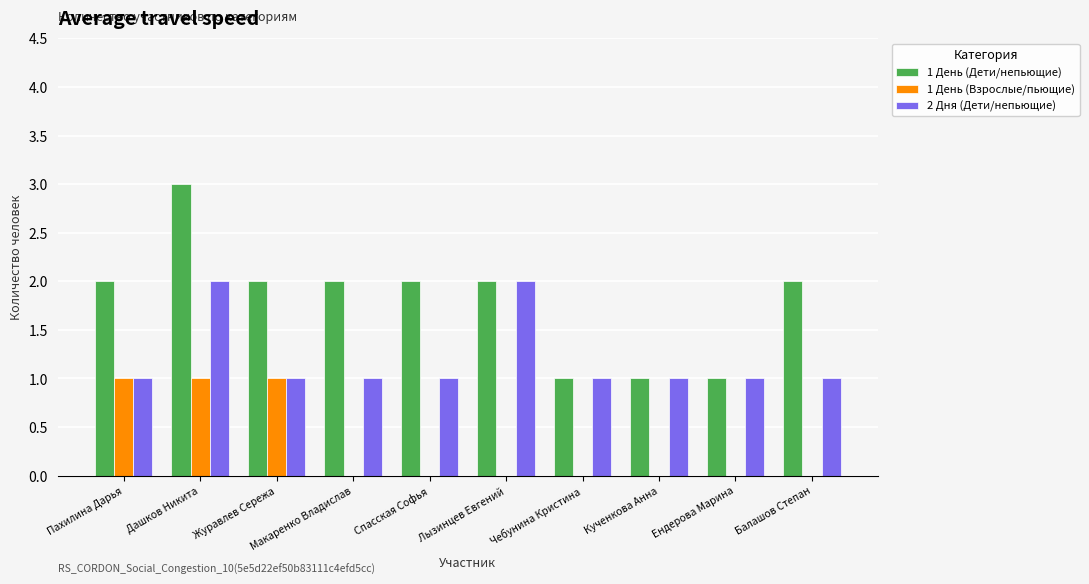

Which series has the widest spread of values?

1 День (Дети/непьющие)